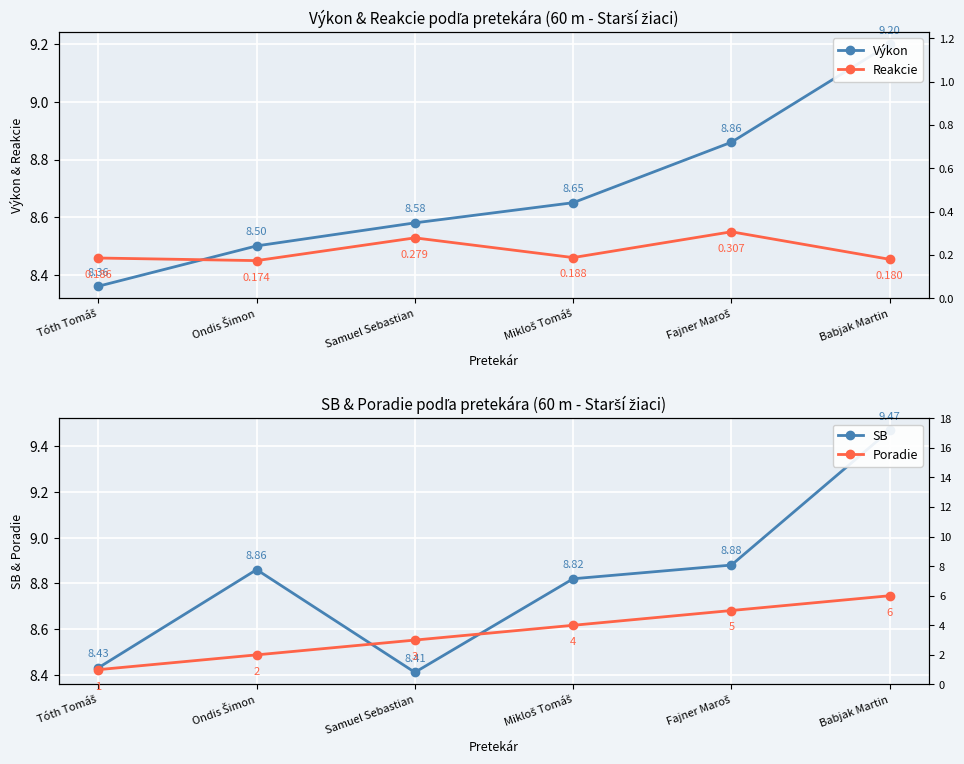

Count the Poradie values in the range 2 to 5.

4